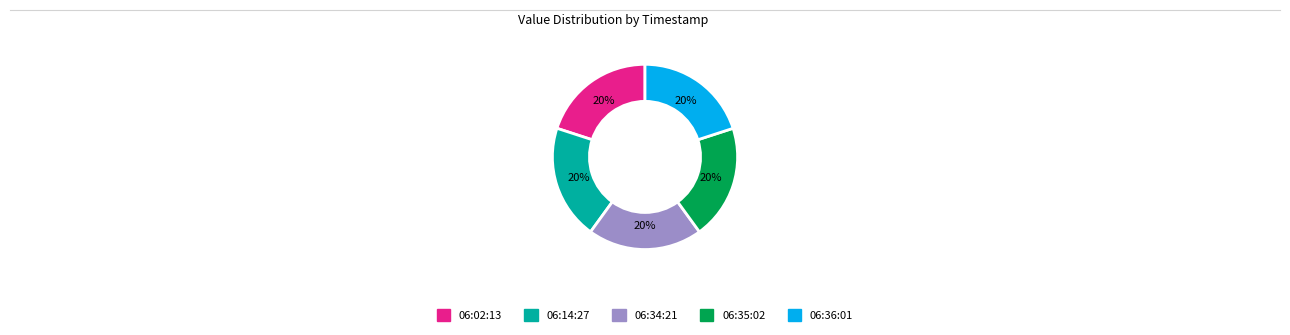

The 06:34:21 slice represents 20% of the pie. True or false?

True